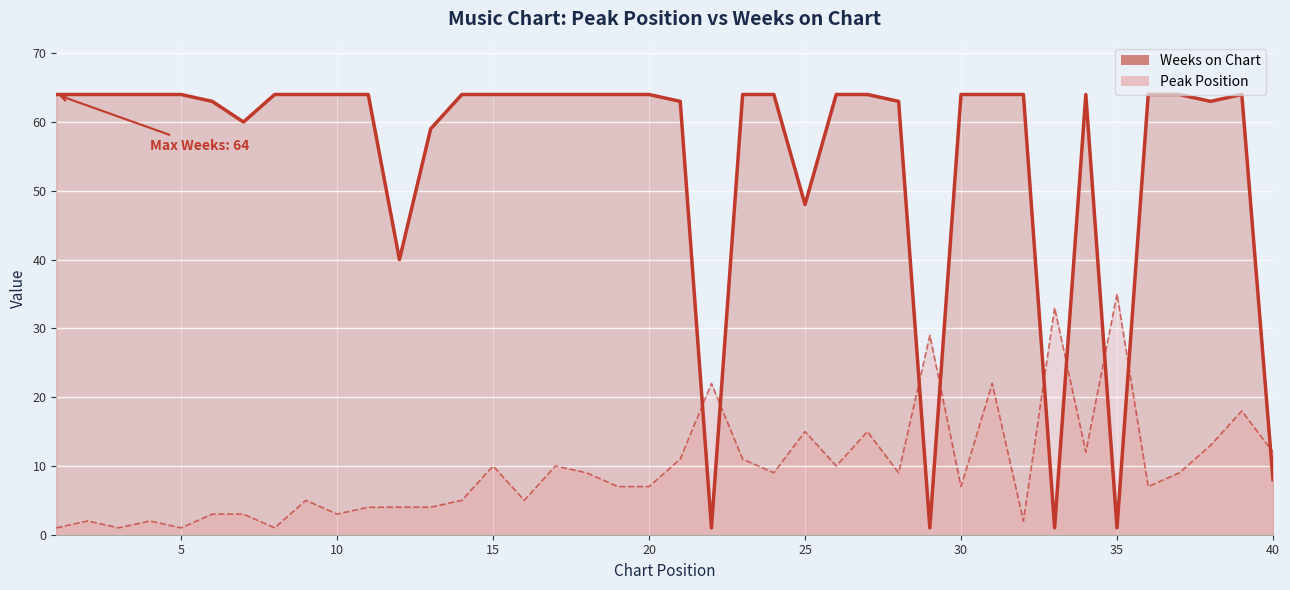

What is the value of the Weeks on Chart point at the 32nd from the left?

64